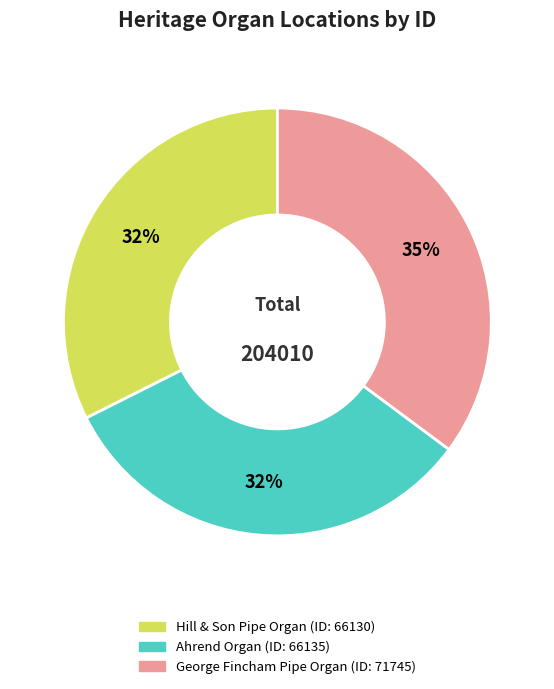

Is there a majority slice in this chart?

No